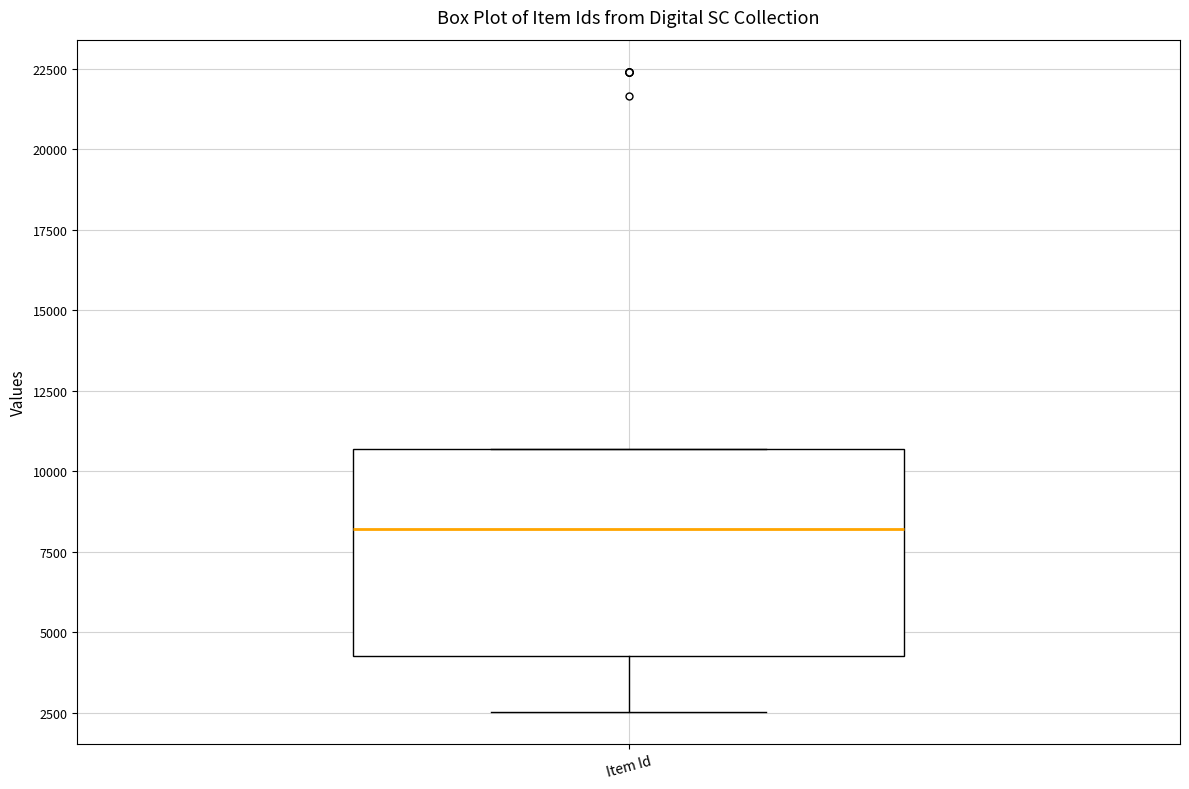

Transcribe this box plot: give where the median line is, the range the box spans, and where the two whiskers end, as read against the y-axis. The values are not printed on the chart, so give them approximately, as read against the axis.

median 8000, box 4500 to 10500, whiskers 2500 to 10500